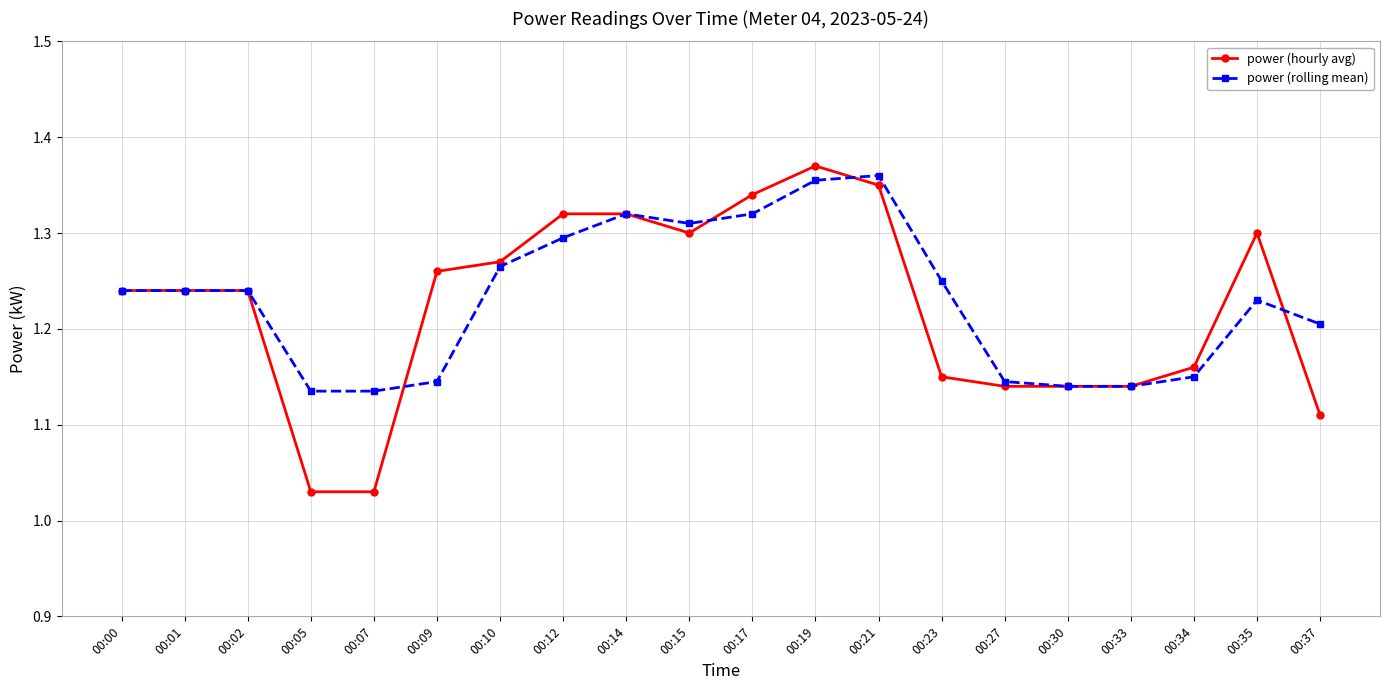

The value of power (rolling mean) at 00:37 is 0.8. True or false?

False